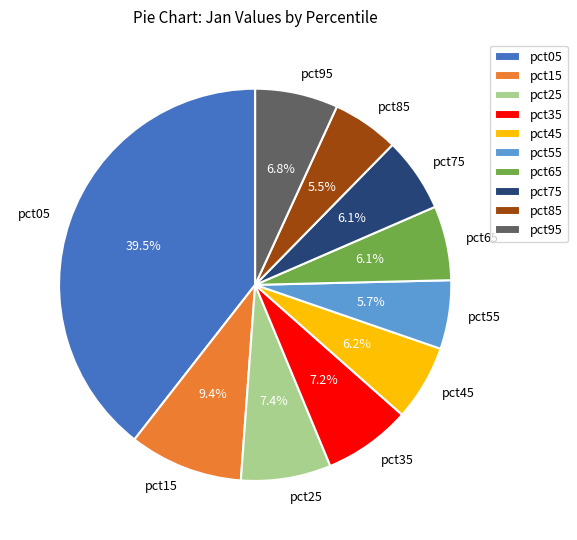

Does any single category account for the majority?

No